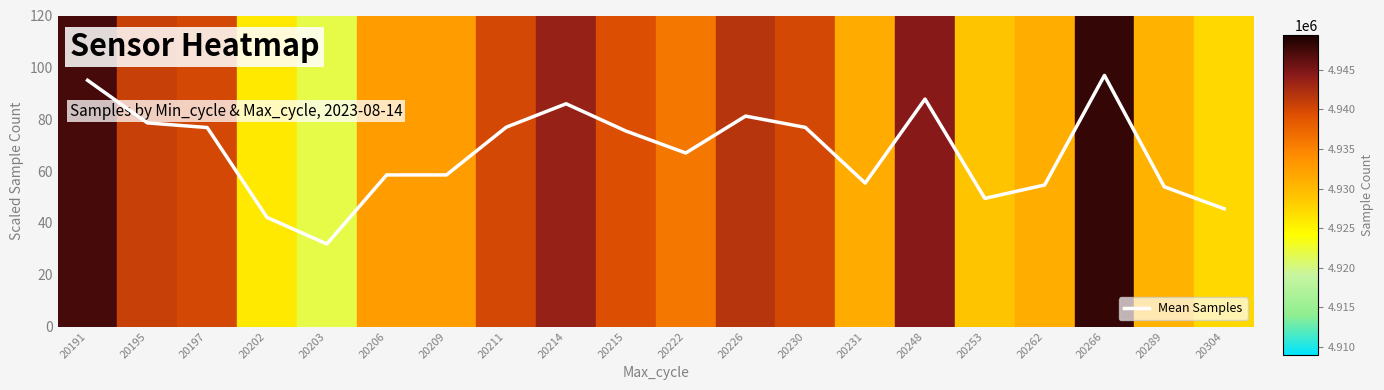

The value at 20197 is 32.2. True or false?

False